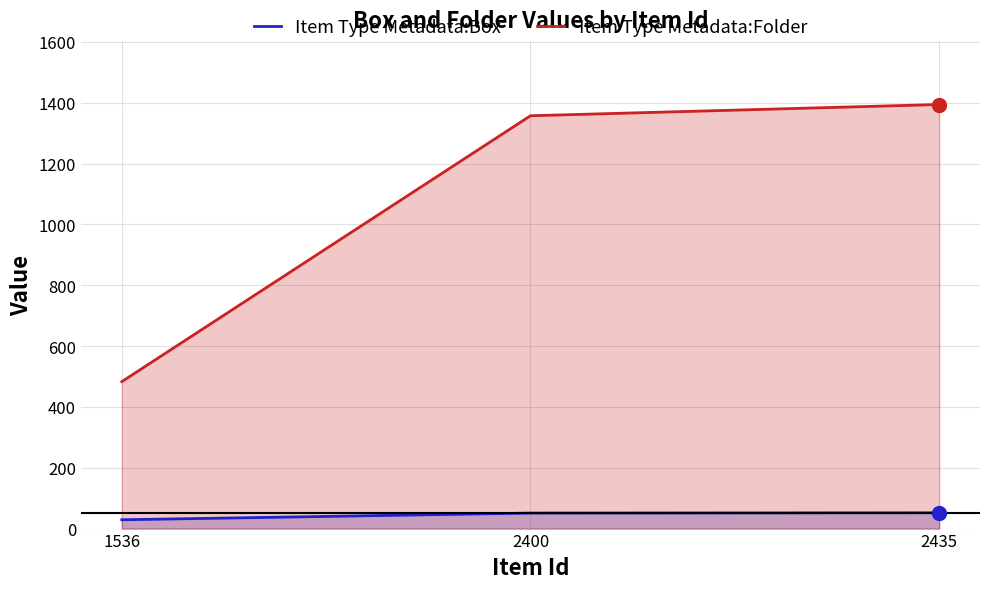

Rank the series by their maximum value, from highest to lowest.

Item Type Metadata:Folder, Item Type Metadata:Box